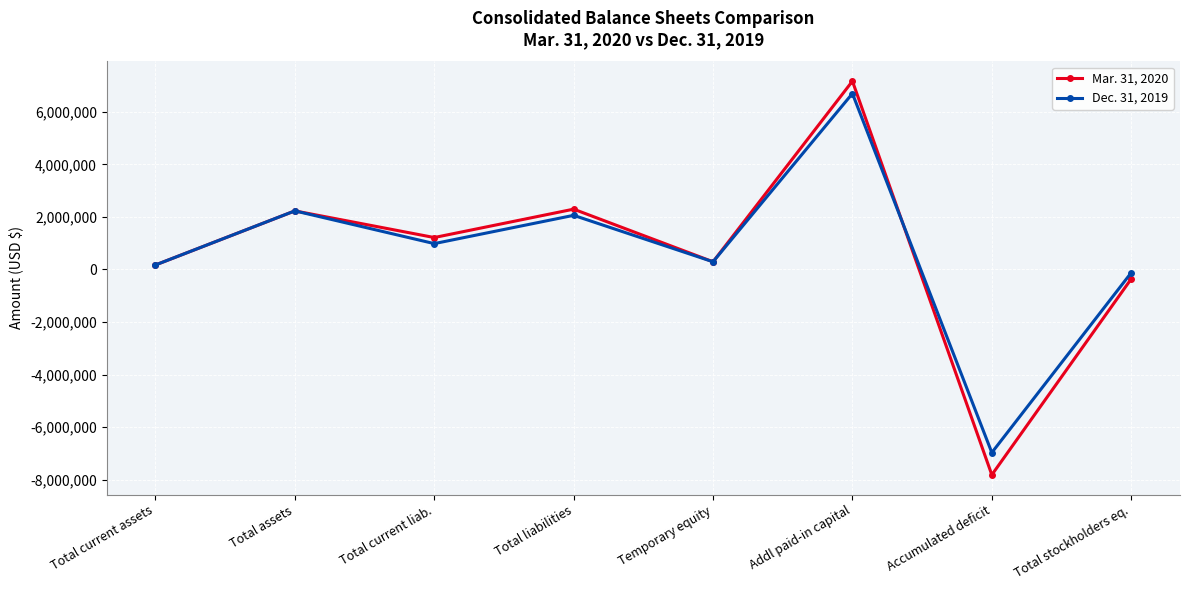

What is the minimum value shown in the chart?

-7821091